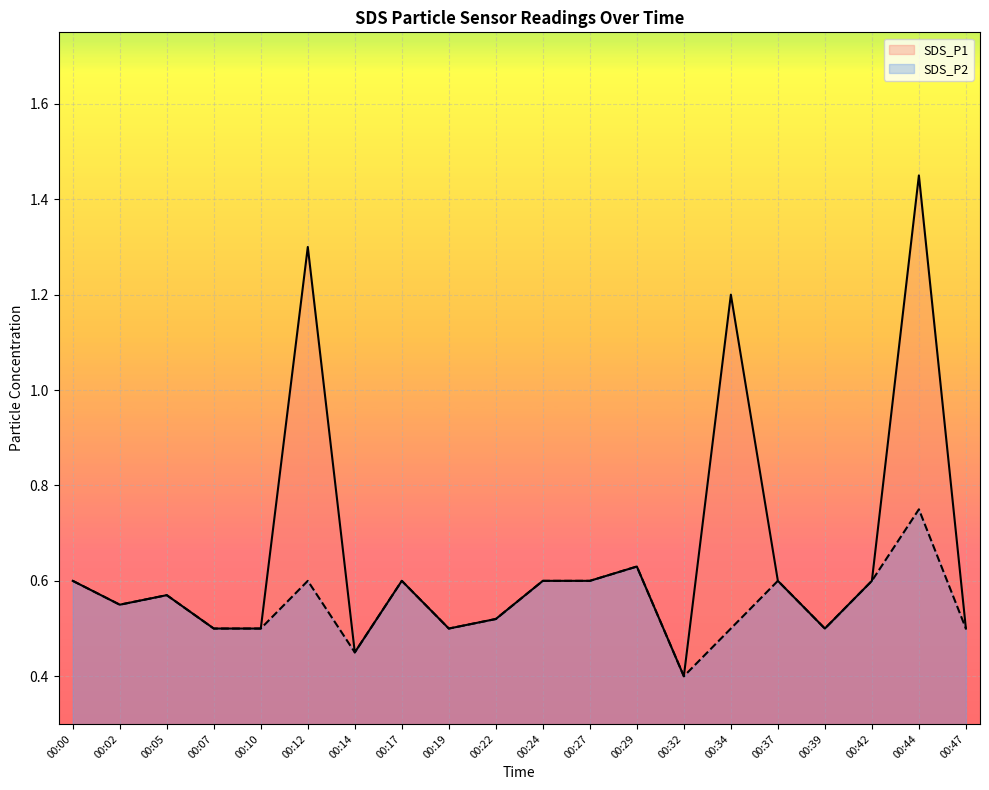

Which has a higher value, 00:44 or 00:12?

00:44